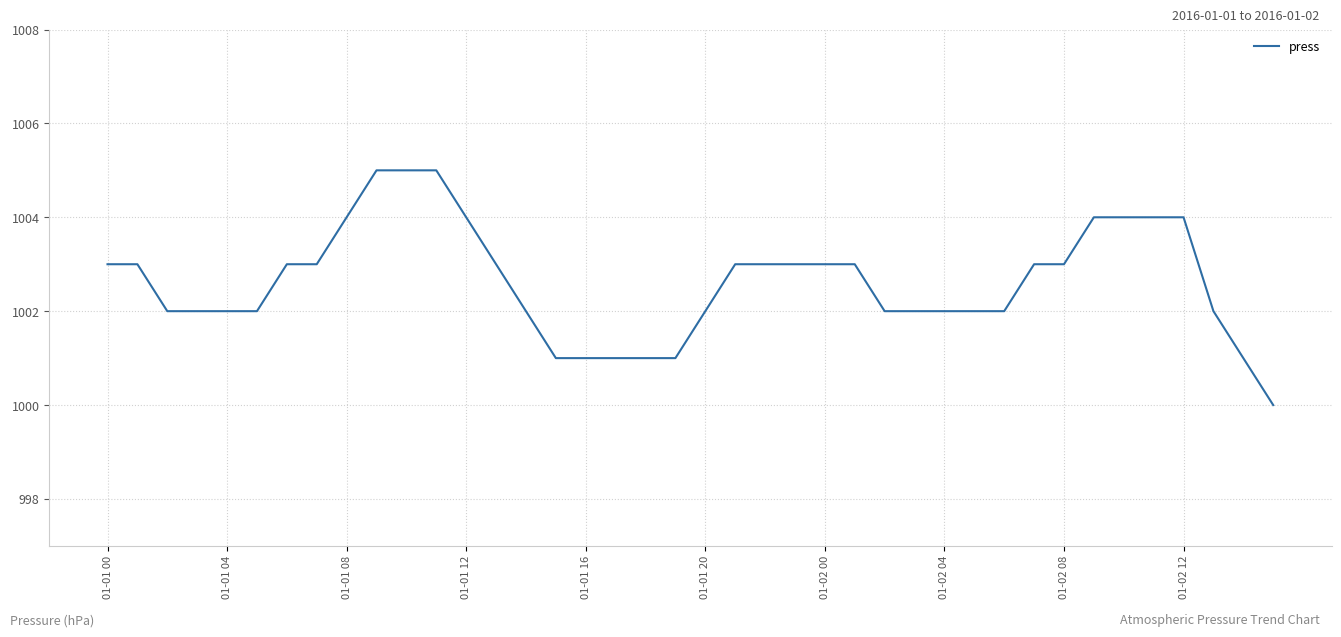

How many lines are shown in the chart?

1